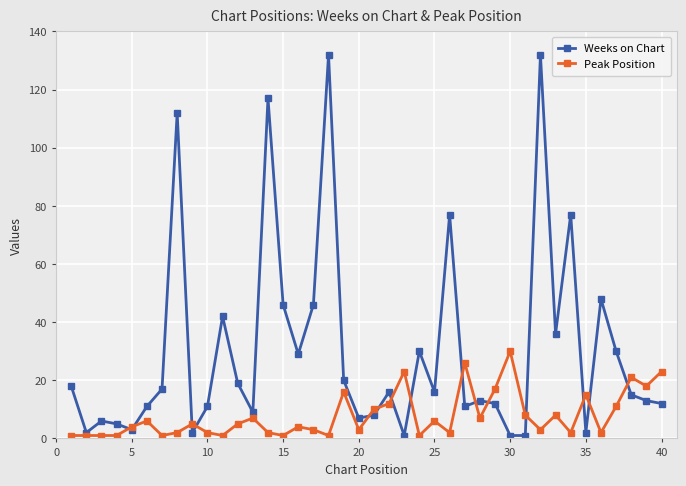

Rank the series by their maximum value, from highest to lowest.

Weeks on Chart, Peak Position